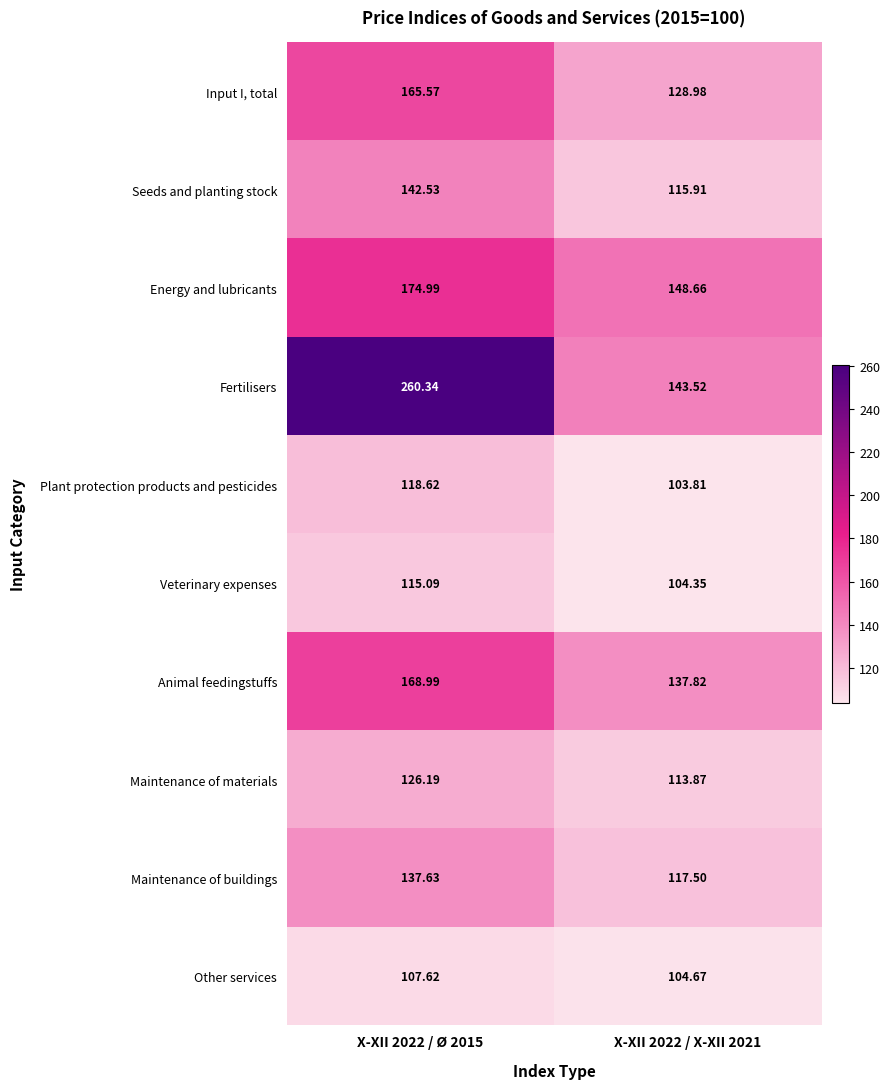

Is the value of Veterinary expenses at X-XII 2022 / Ø 2015 greater than the value of Seeds and planting stock at X-XII 2022 / X-XII 2021?

No